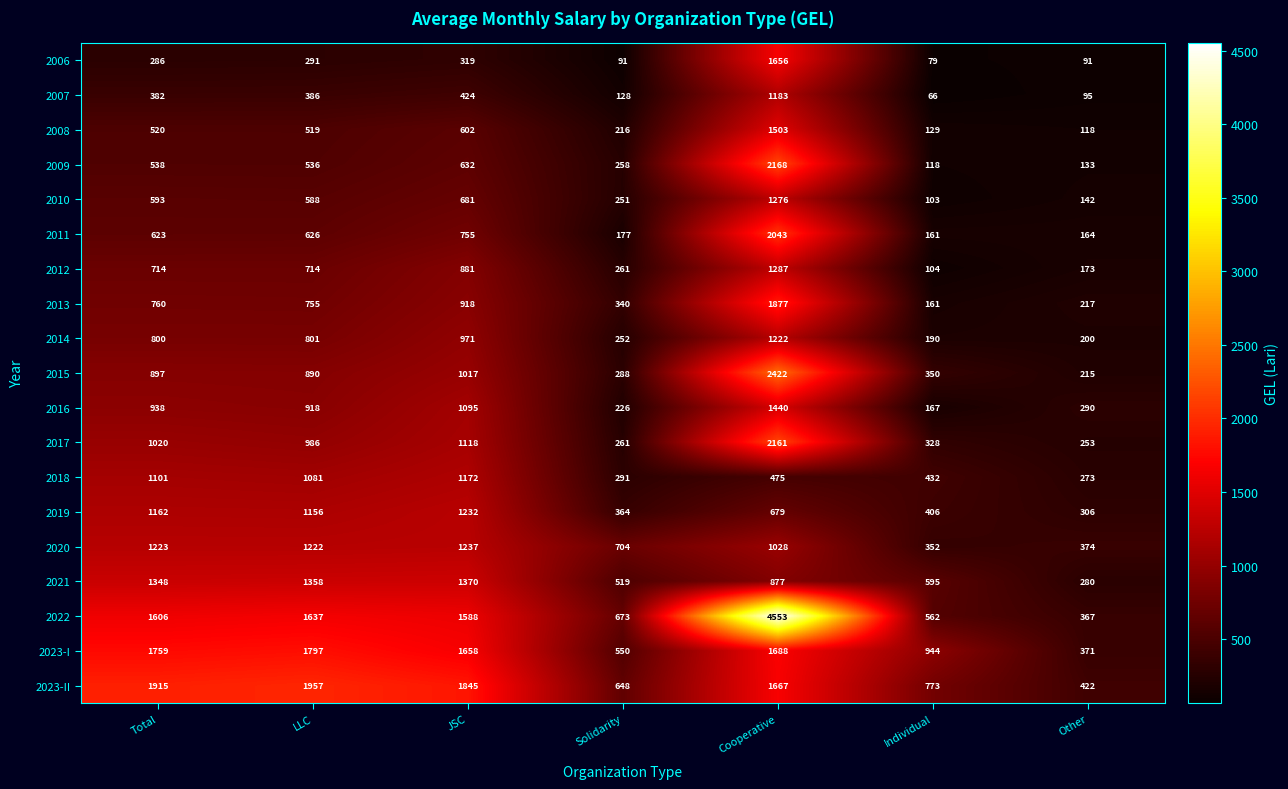

Which label corresponds to the largest value in the chart?

Cooperative